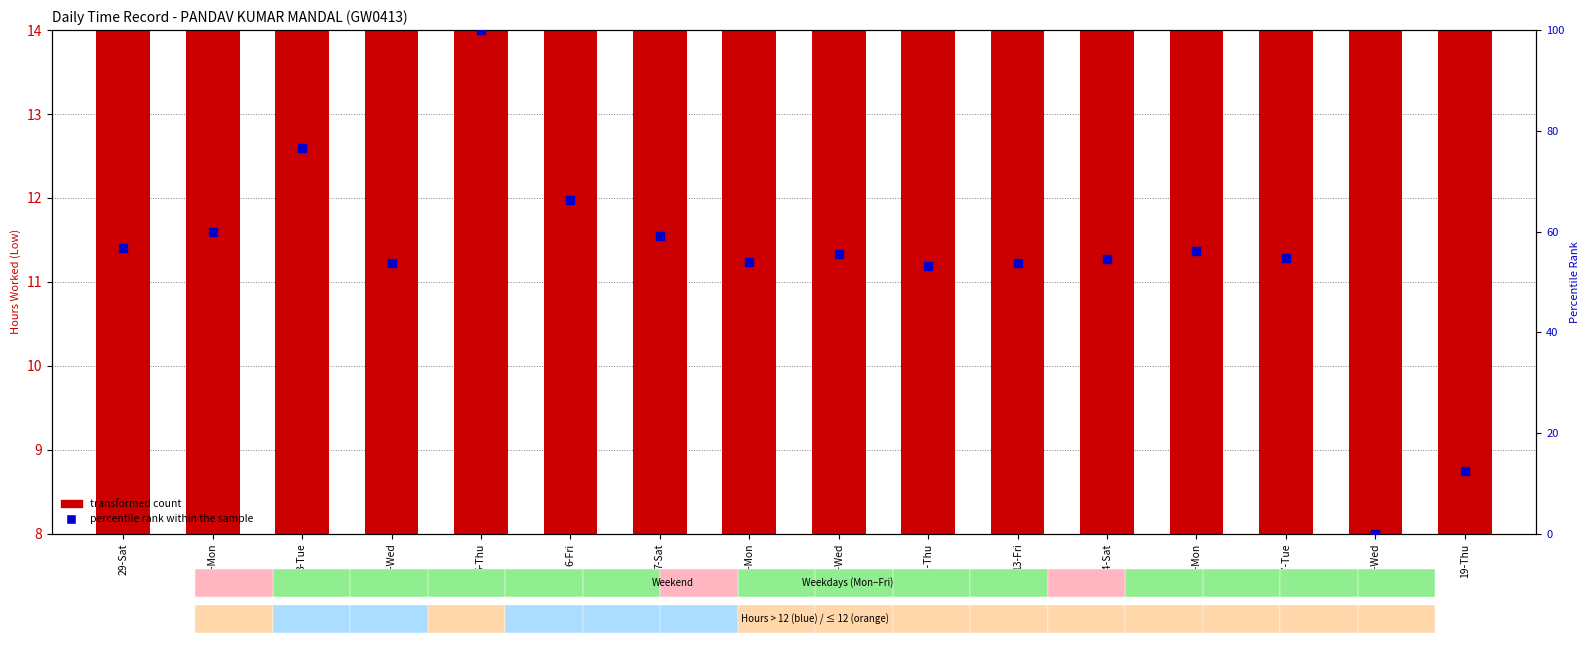

At which category is the sum across all series the highest?

5-Thu